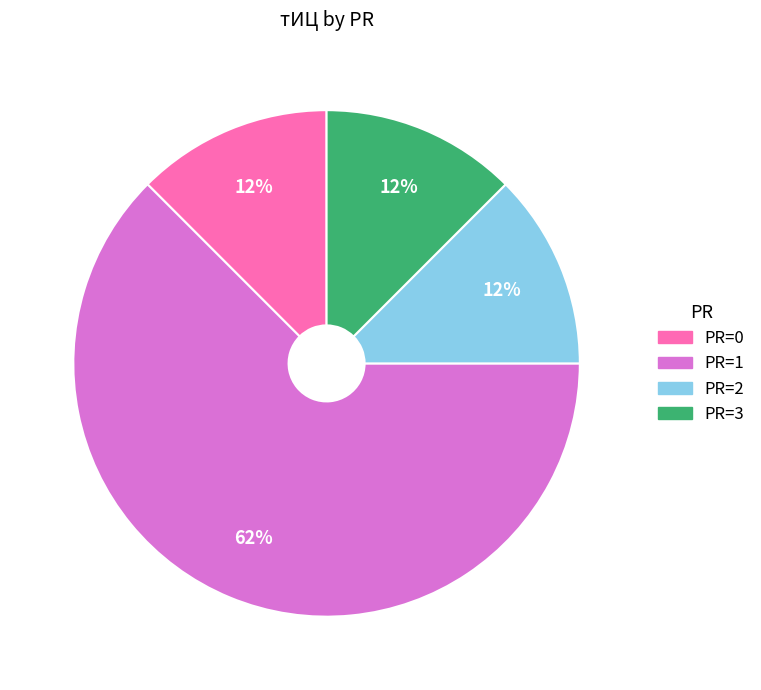

To the nearest percent, what is the average slice percentage?

25%